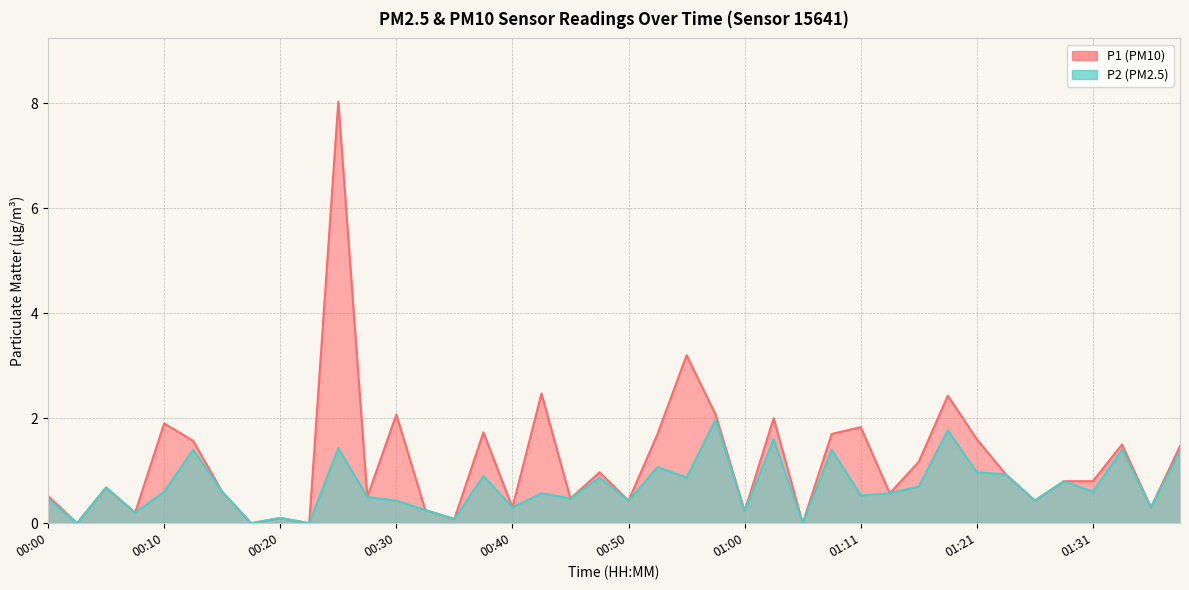

How many values in the P2 series exceed 0?

36